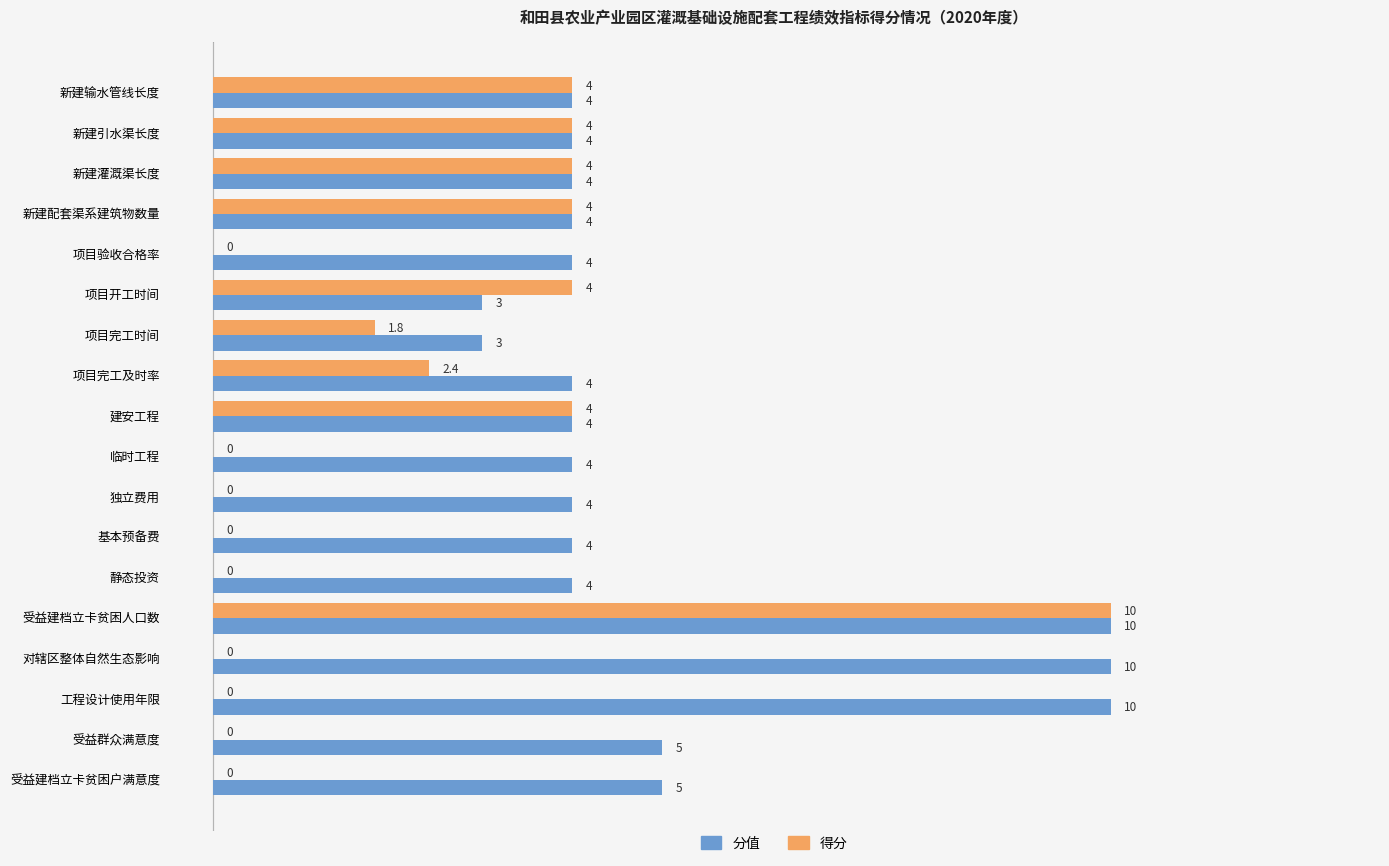

Is it true that 得分 equals -5.0 at 受益建档立卡贫困户满意度?

False